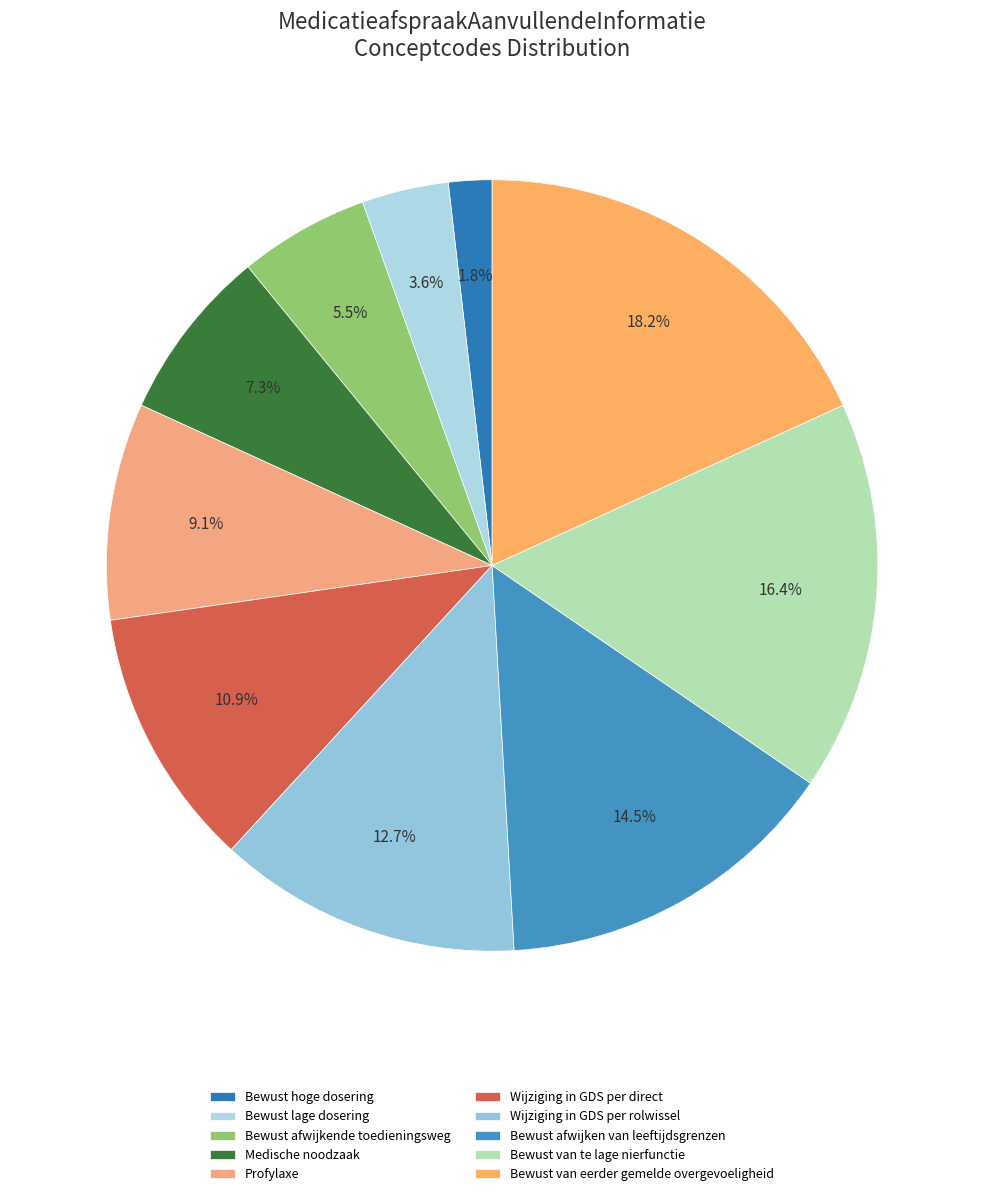

To the nearest percent, what is the combined percentage of Bewust lage dosering and Bewust afwijken van leeftijdsgrenzen?

18%